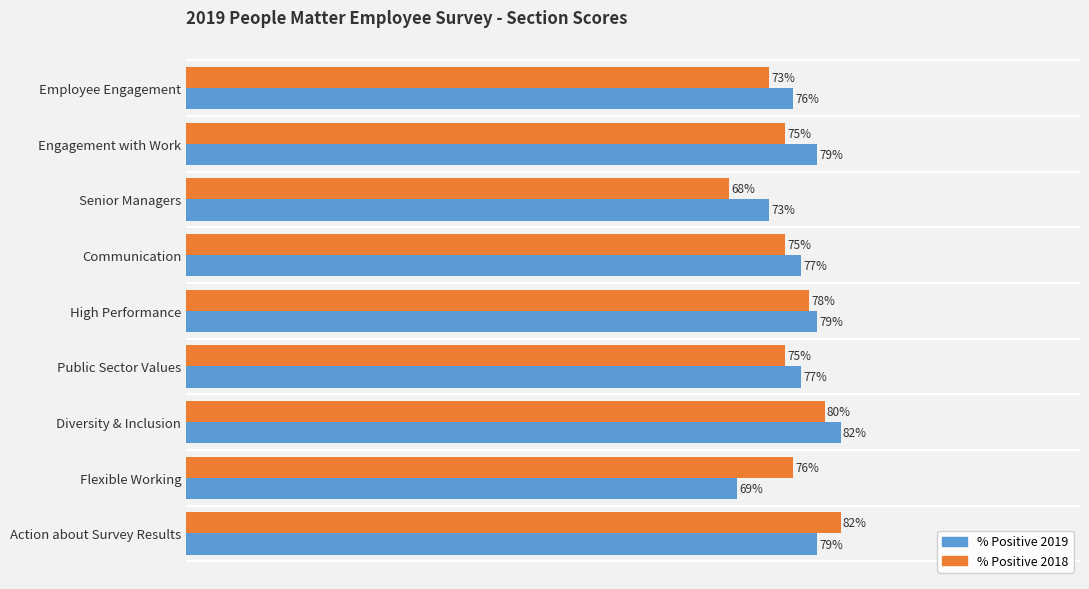

What are all the series names shown in the legend?

% Positive 2019, % Positive 2018